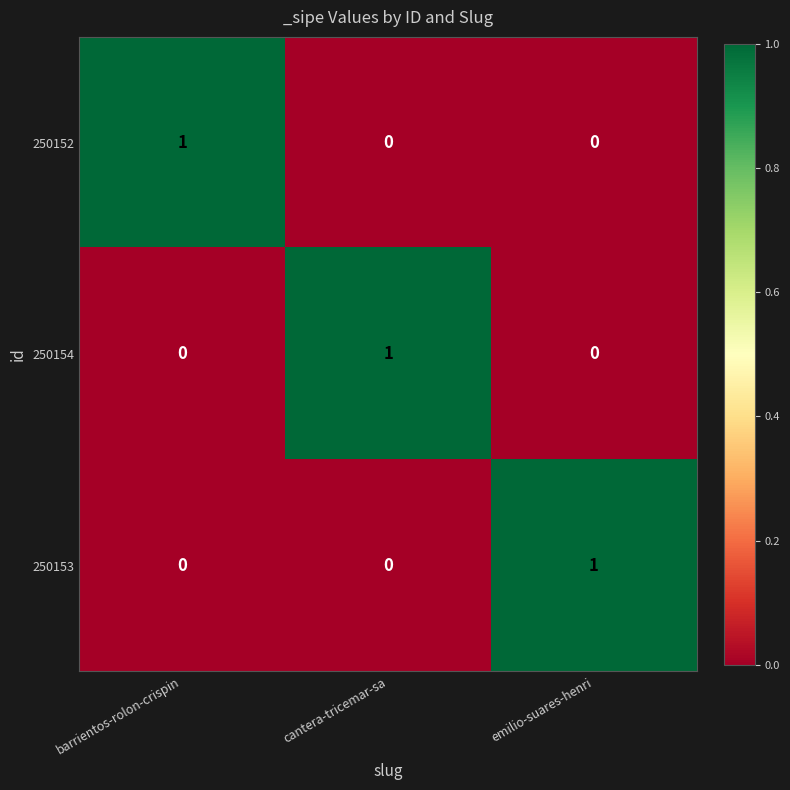

True or false: 250154 has a value of 1 at emilio-suares-henri.

False